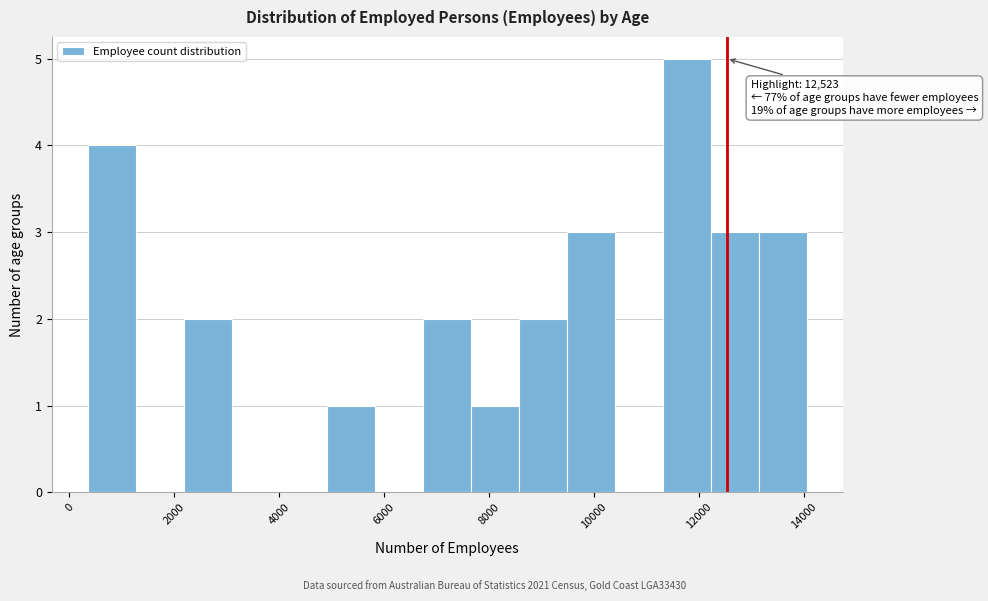

Over which range of the x-axis is the bar tallest?

11400 to 12200